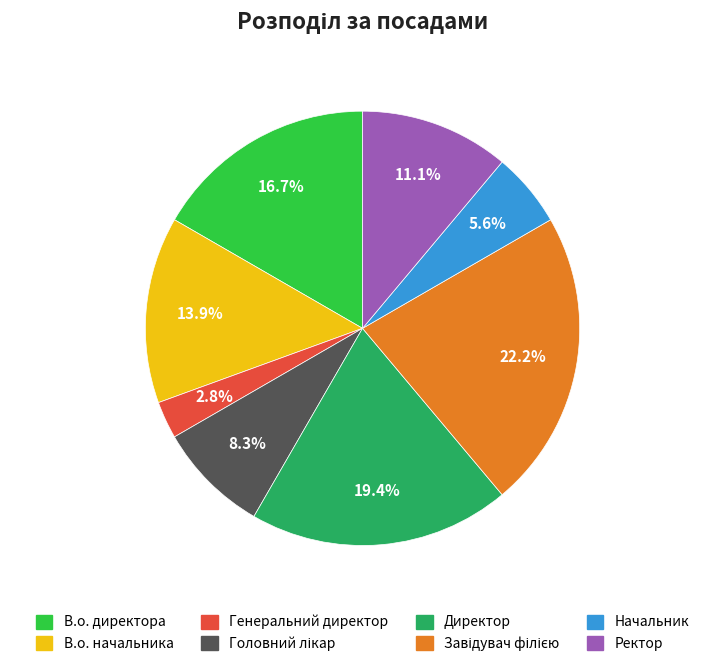

What percentage is NOT represented by В.о. директора?

83.3%